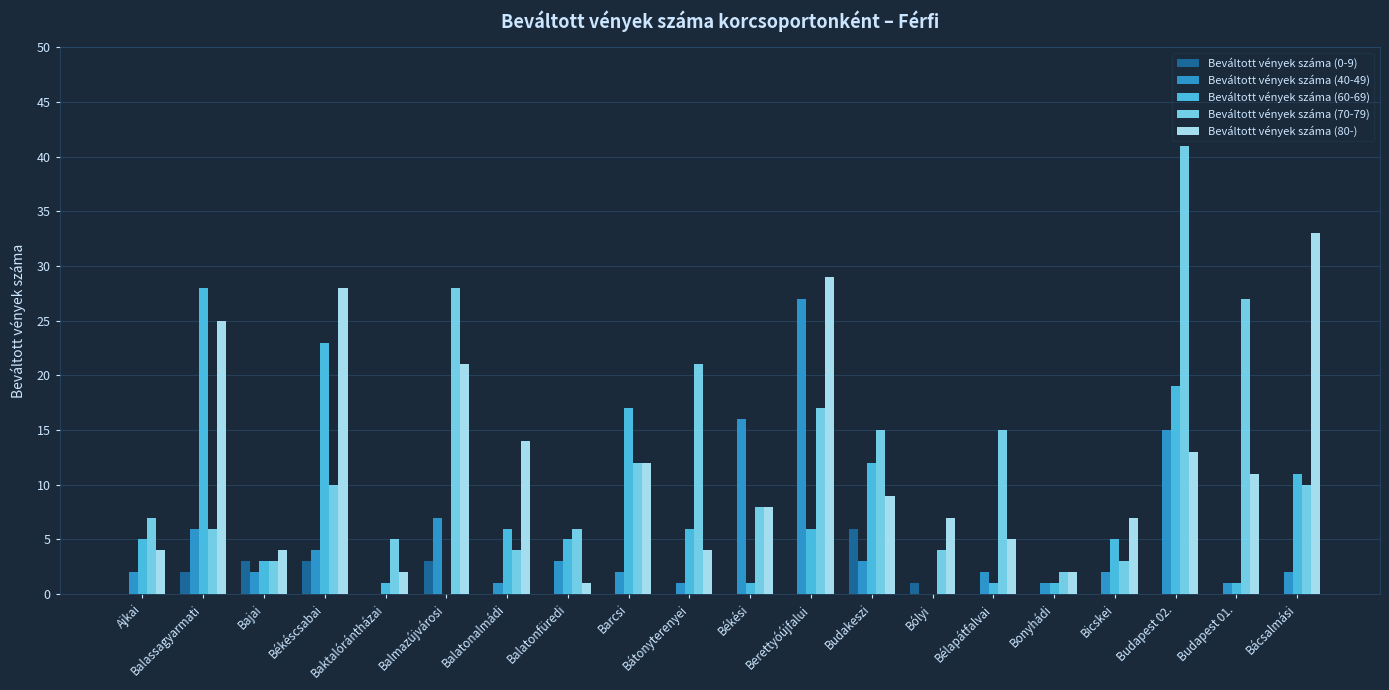

Which category has the highest value in the Beváltott vények száma (70-79) series?

Budapest 02.